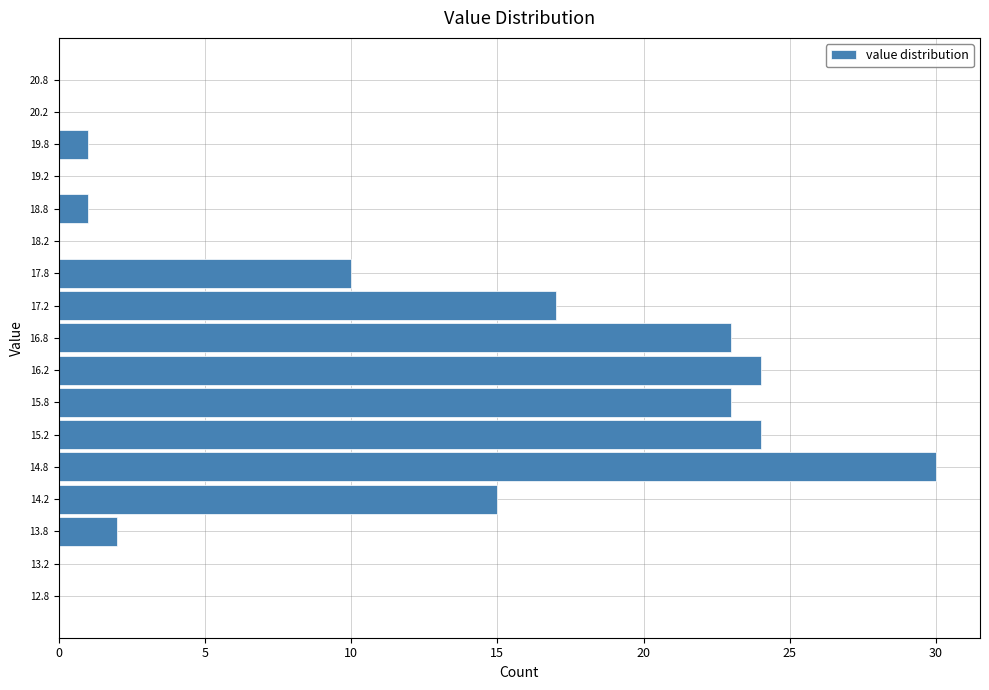

Which range on the y-axis has the longest bar?

14.5 to 15.0